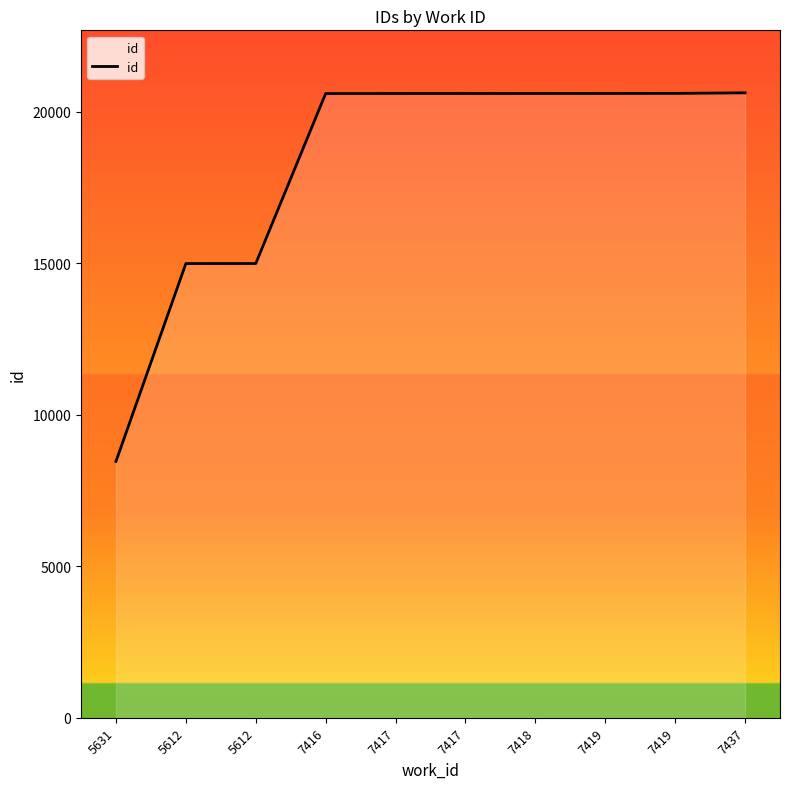

What is the change in value from 5612 to 7419?

+5616